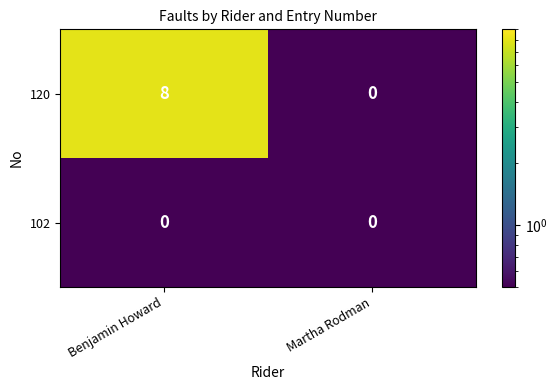

The value of 120 at Benjamin Howard is 8. True or false?

True